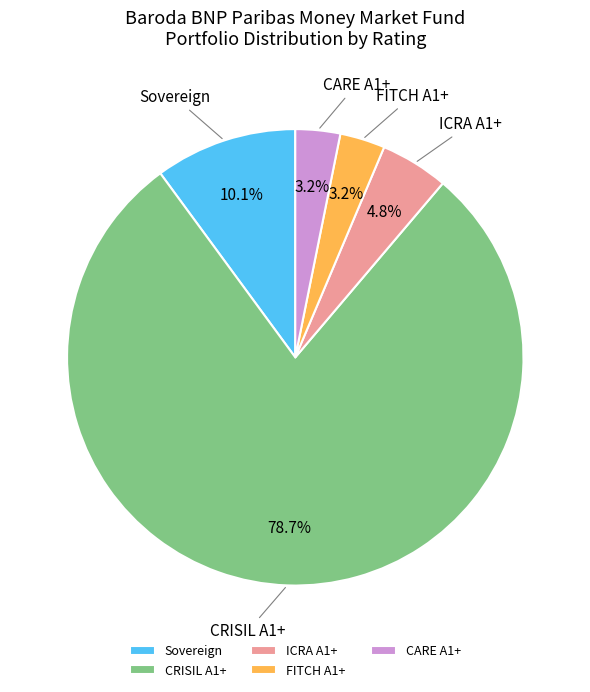

Combined, do FITCH A1+ and ICRA A1+ account for over 50%?

No